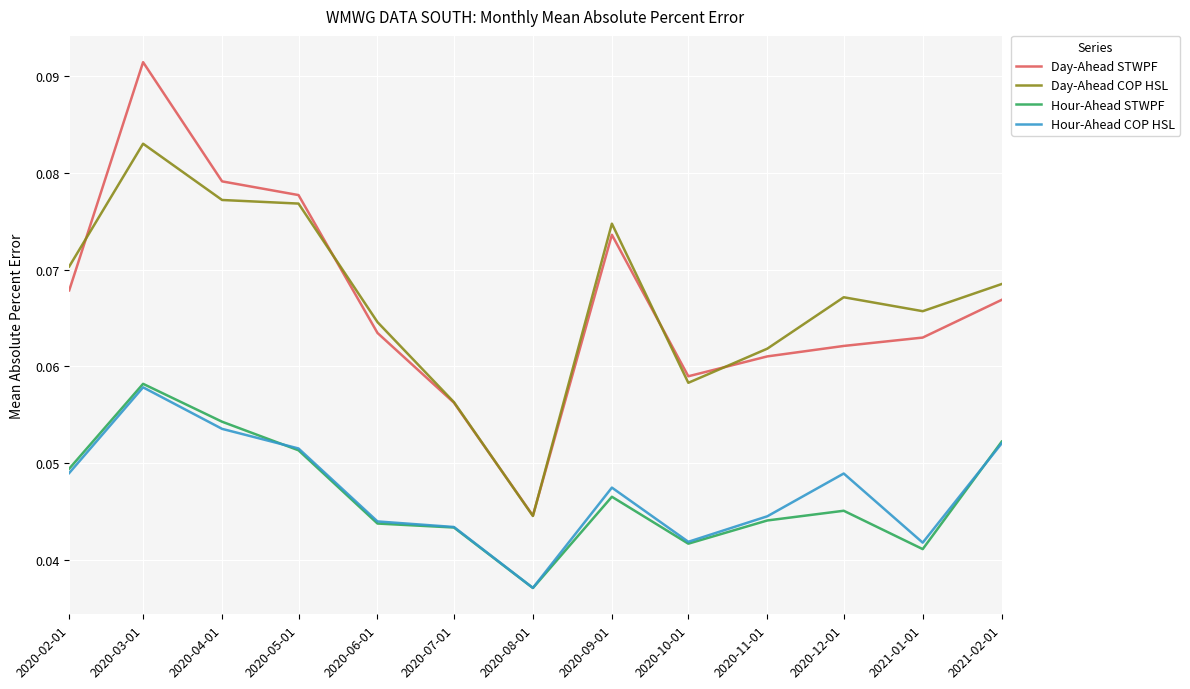

Which series has the largest range (max minus min)?

Day-Ahead STWPF